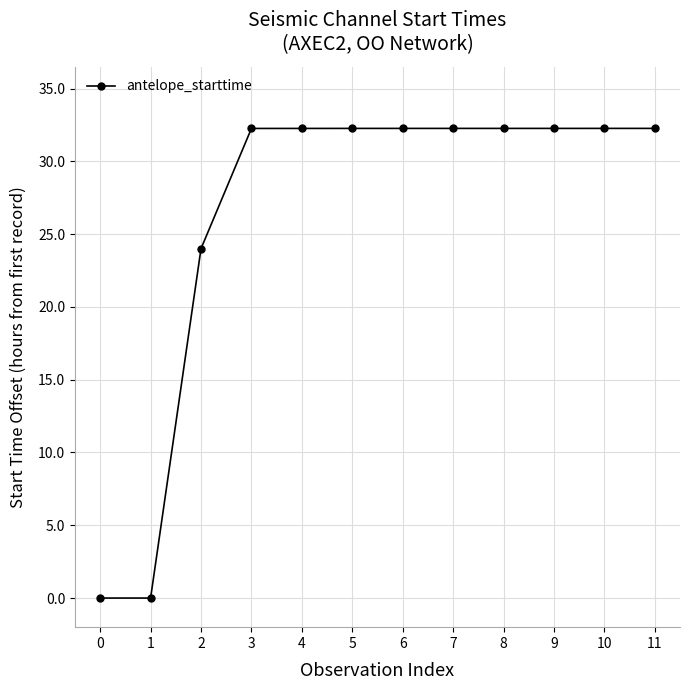

How many series are shown in this chart?

1